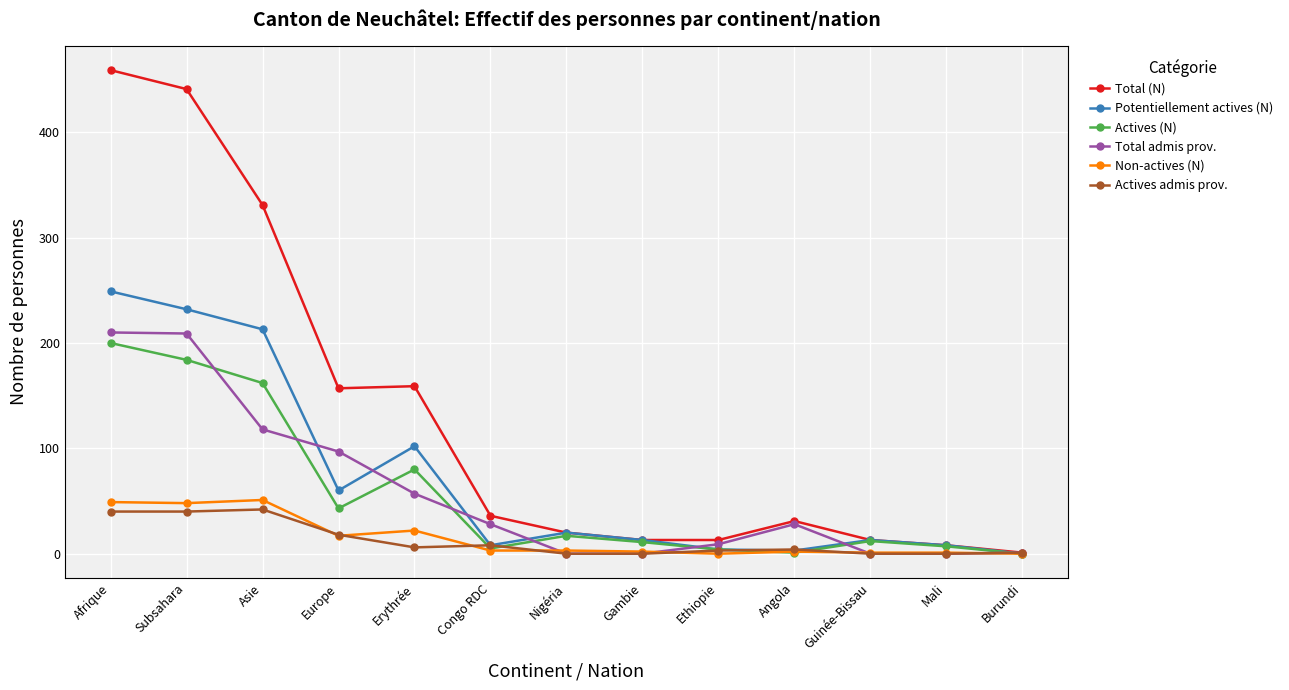

What is the difference between the highest and lowest values at Subsahara?

401